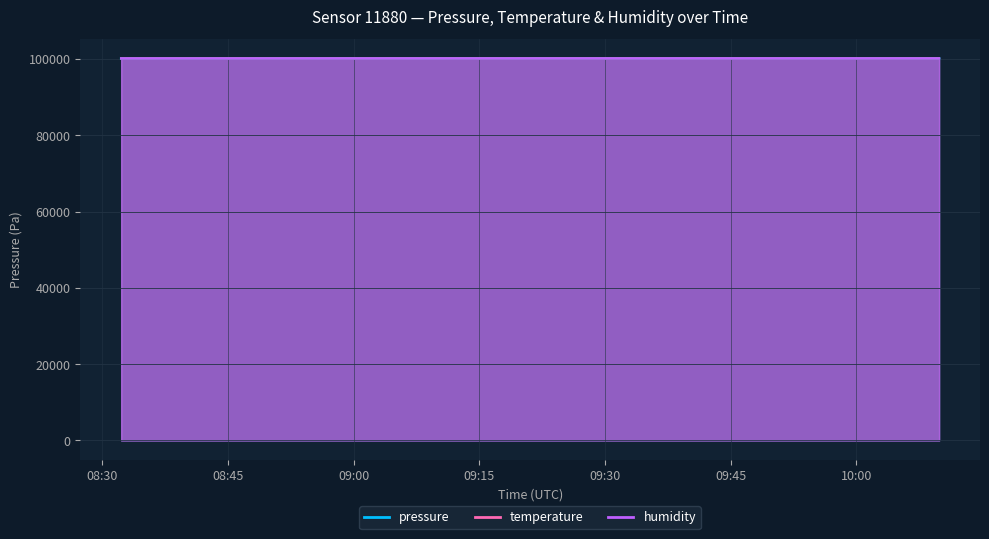

Rank the categories by humidity value from highest to lowest.

2022-07-01T09:39:25, 2022-07-01T09:44:22, 2022-07-01T09:46:53, 2022-07-01T09:49:20, 2022-07-01T09:51:48, 2022-07-01T09:54:16, 2022-07-01T09:56:44, 2022-07-01T09:59:11, 2022-07-01T10:01:39, 2022-07-01T10:04:07, 2022-07-01T10:07:04, 2022-07-01T10:09:52, 2022-07-01T09:41:55, 2022-07-01T09:36:57, 2022-07-01T09:34:20, 2022-07-01T09:31:53, 2022-07-01T09:29:26, 2022-07-01T09:26:55, 2022-07-01T09:24:26, 2022-07-01T09:16:52, 2022-07-01T09:21:49, 2022-07-01T09:14:23, 2022-07-01T09:19:22, 2022-07-01T09:11:55, 2022-07-01T09:07:00, 2022-07-01T09:09:27, 2022-07-01T09:04:26, 2022-07-01T08:44:33, 2022-07-01T09:01:58, 2022-07-01T08:59:24, 2022-07-01T08:42:04, 2022-07-01T08:32:15, 2022-07-01T08:56:52, 2022-07-01T08:54:26, 2022-07-01T08:37:09, 2022-07-01T08:34:42, 2022-07-01T08:47:01, 2022-07-01T08:39:36, 2022-07-01T08:49:32, 2022-07-01T08:51:59